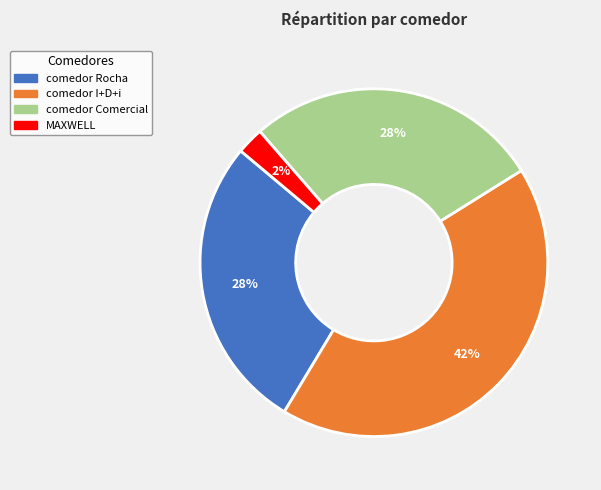

To the nearest percent, what is the combined percentage of comedor Comercial and MAXWELL?

30%